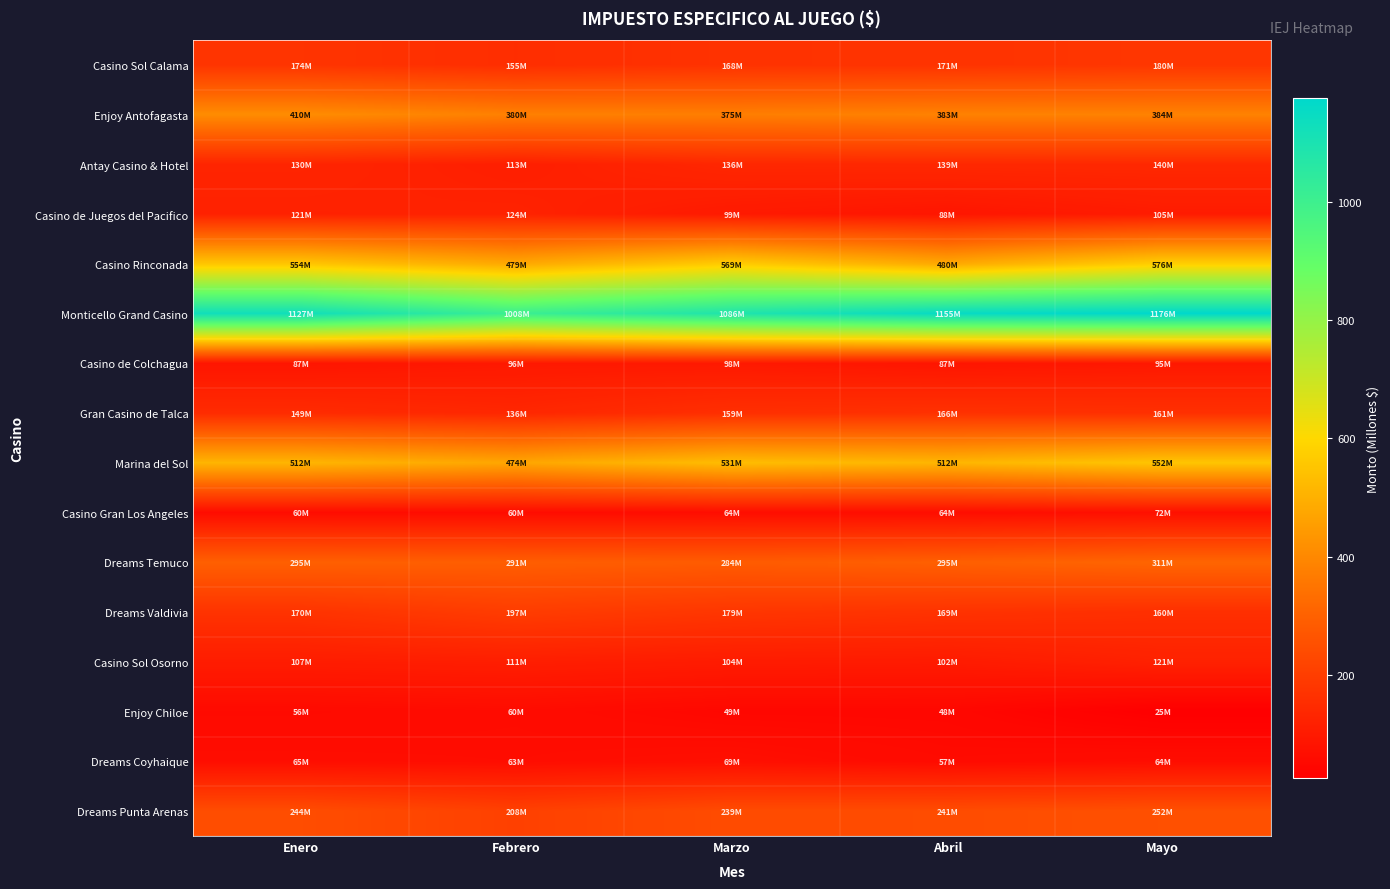

Which series changed the most between Febrero and Abril?

Monticello Grand Casino